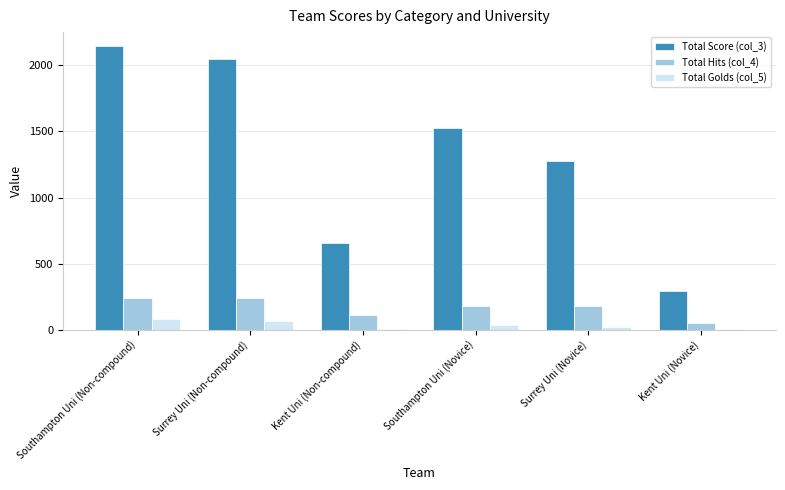

Which series has the largest total across all categories?

Total Score (col_3)